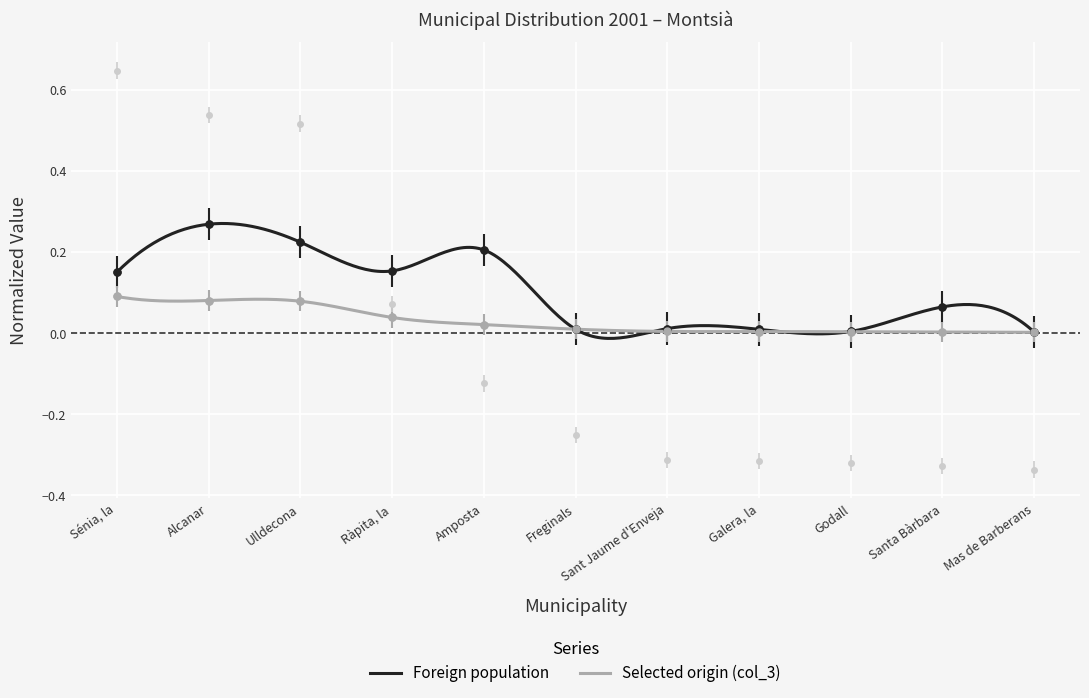

True or false: Foreign population has a value of 0.0 at Freginals.

False